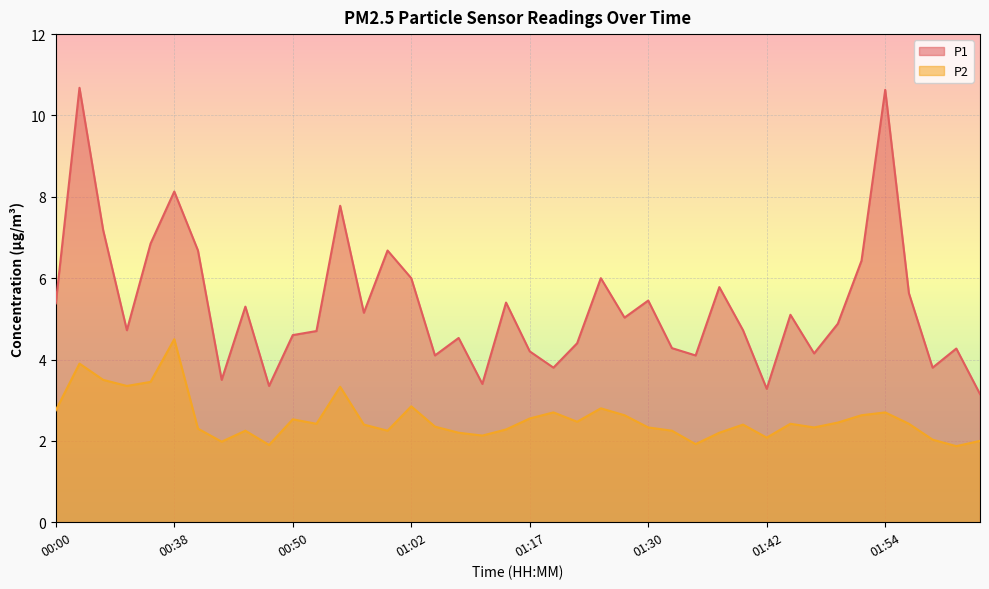

What value does the P2 series have at 01:27?

2.6